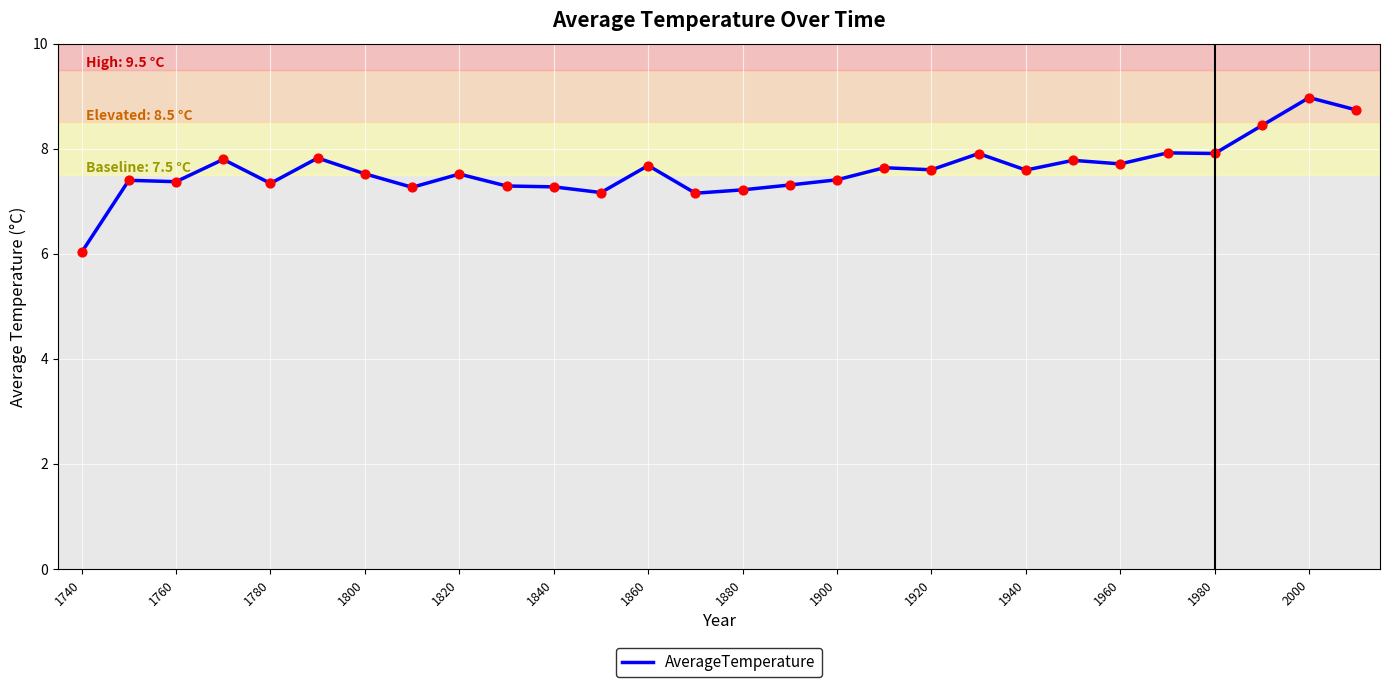

What is the greatest value displayed?

9.0